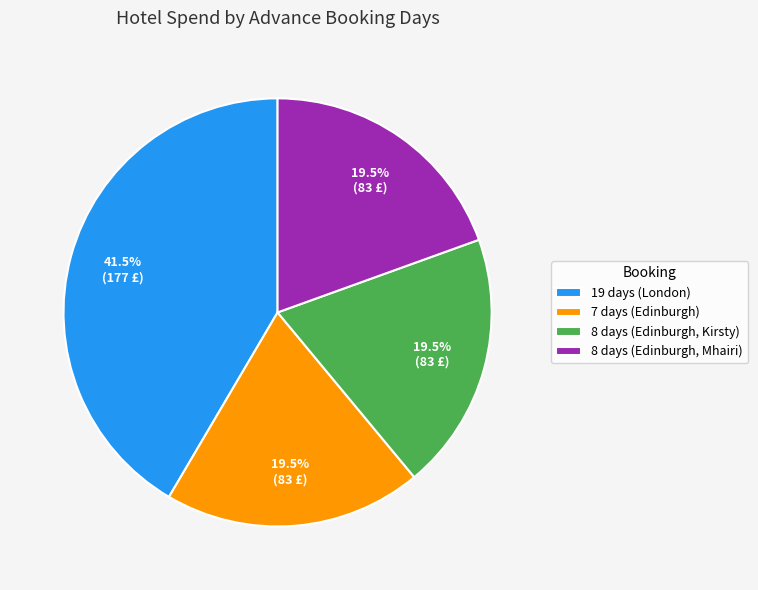

Combined, do 8 days (Edinburgh, Kirsty) and 7 days (Edinburgh) account for over 50%?

No